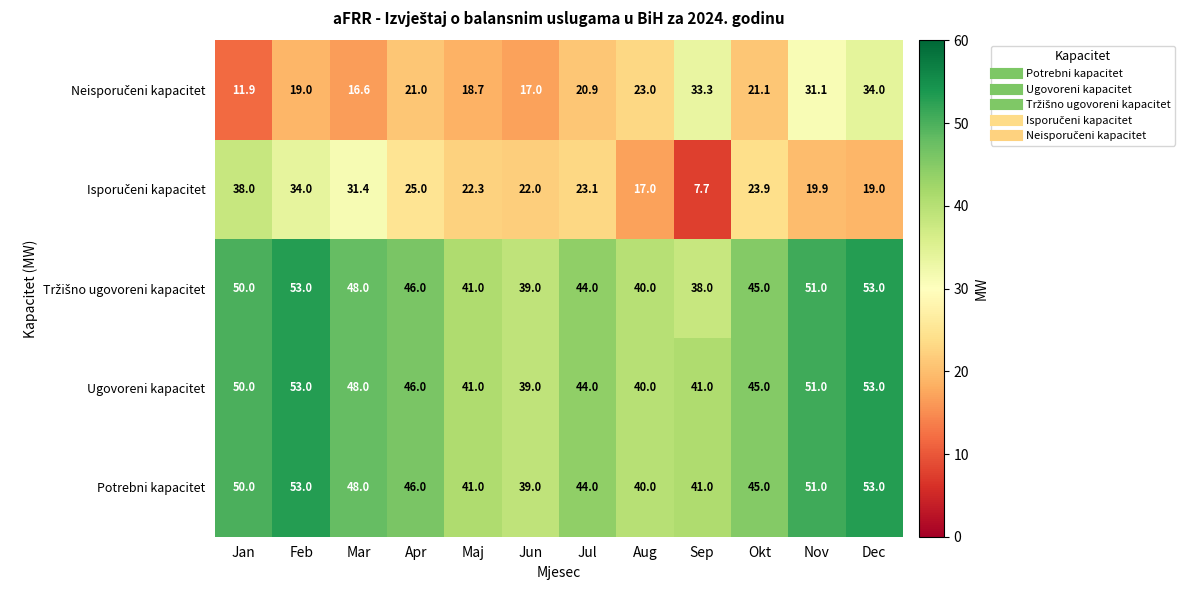

The Ugovoreni kapacitet series shows 44.0 at Jul. True or false?

True